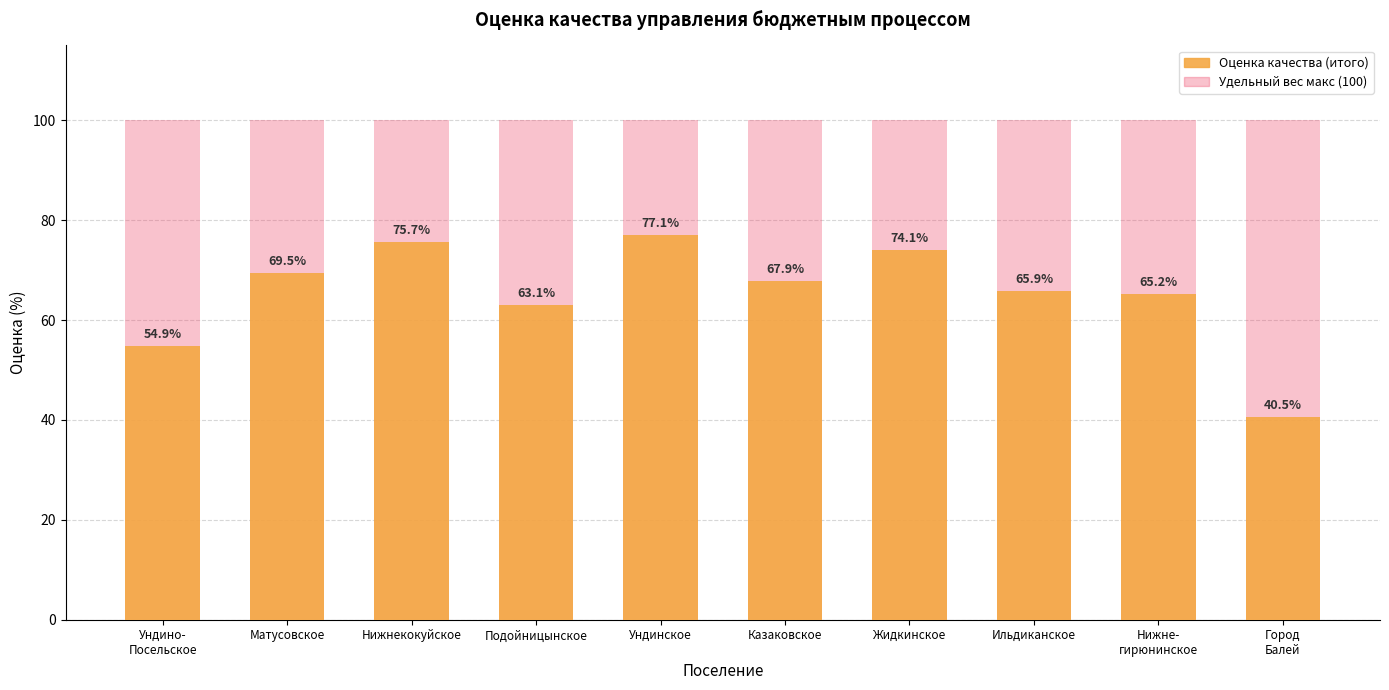

Rank the series by their maximum value, from highest to lowest.

Удельный вес макс (100), Оценка качества (итого)